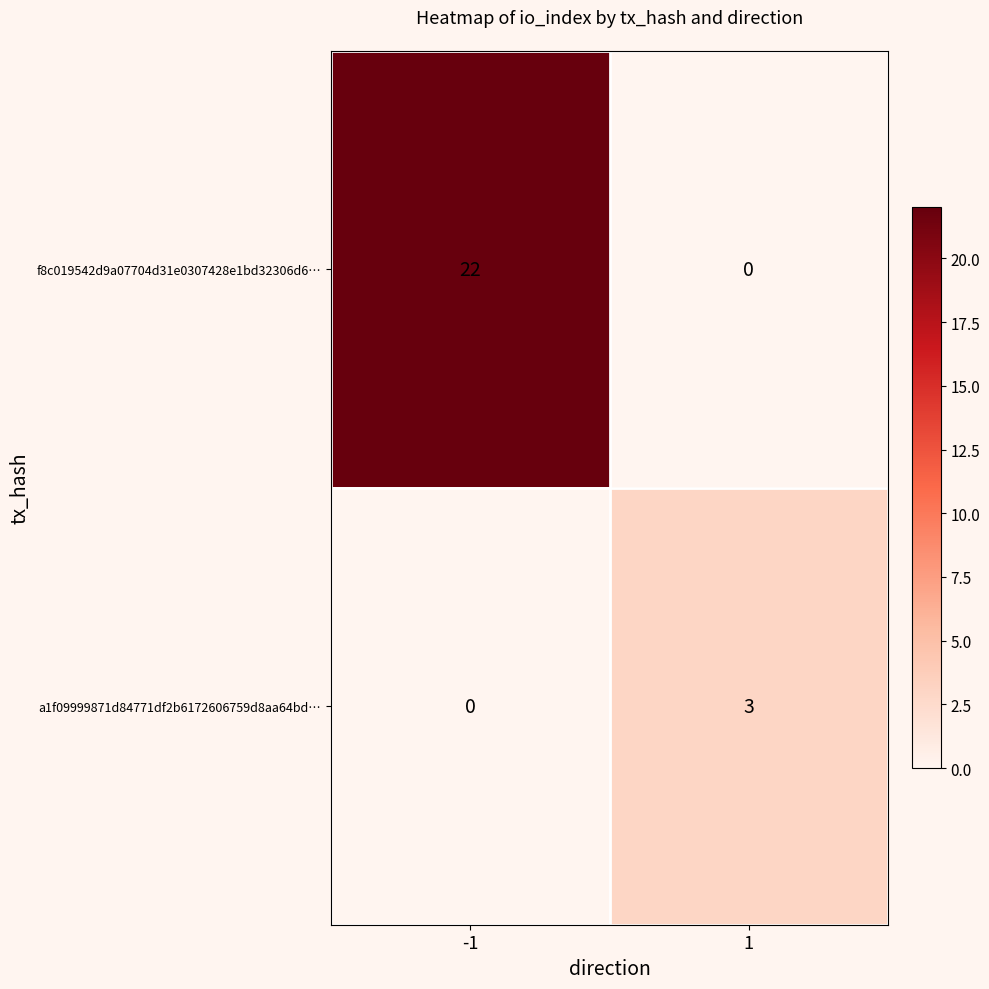

What is the total value across all series at 1?

3